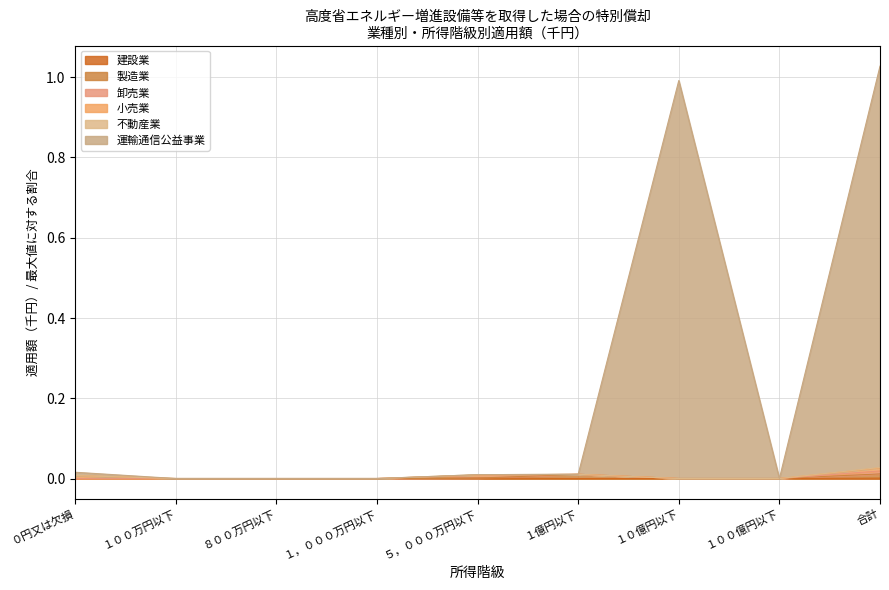

At which category is the sum across all series the highest?

合計